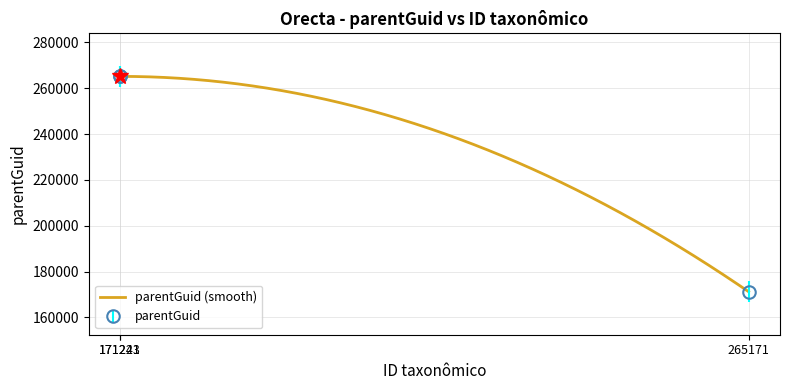

What is the label of the 3rd point from the right?

171243